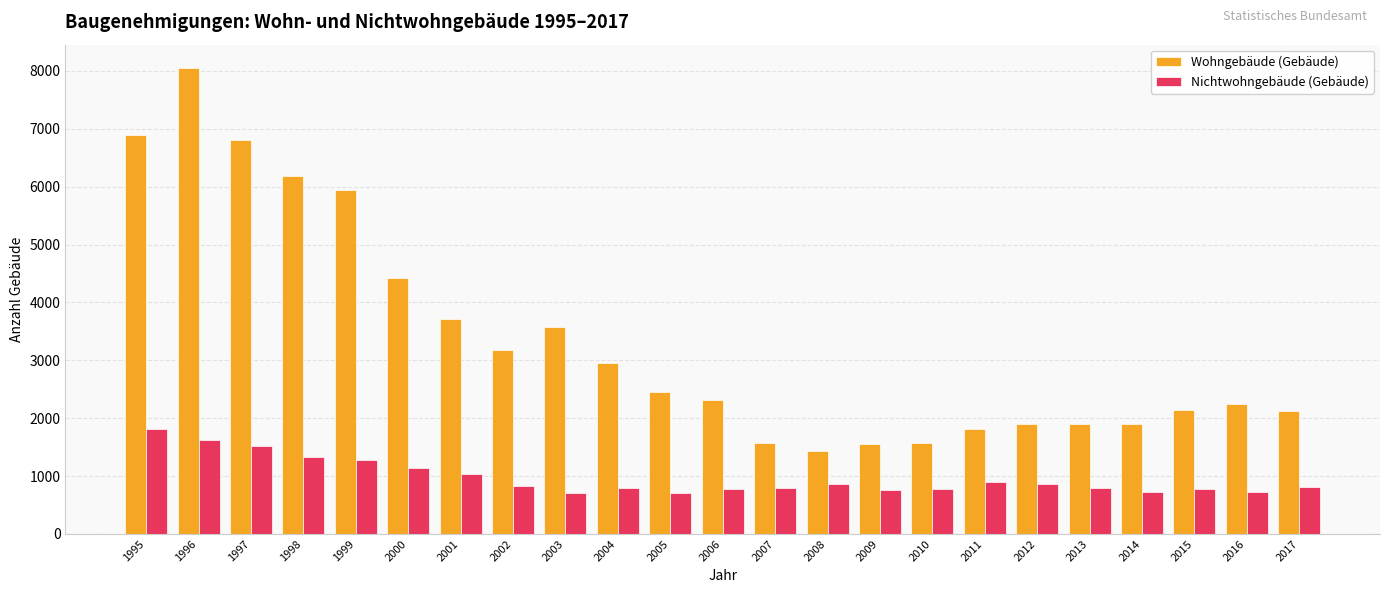

What is the smallest value displayed?

706